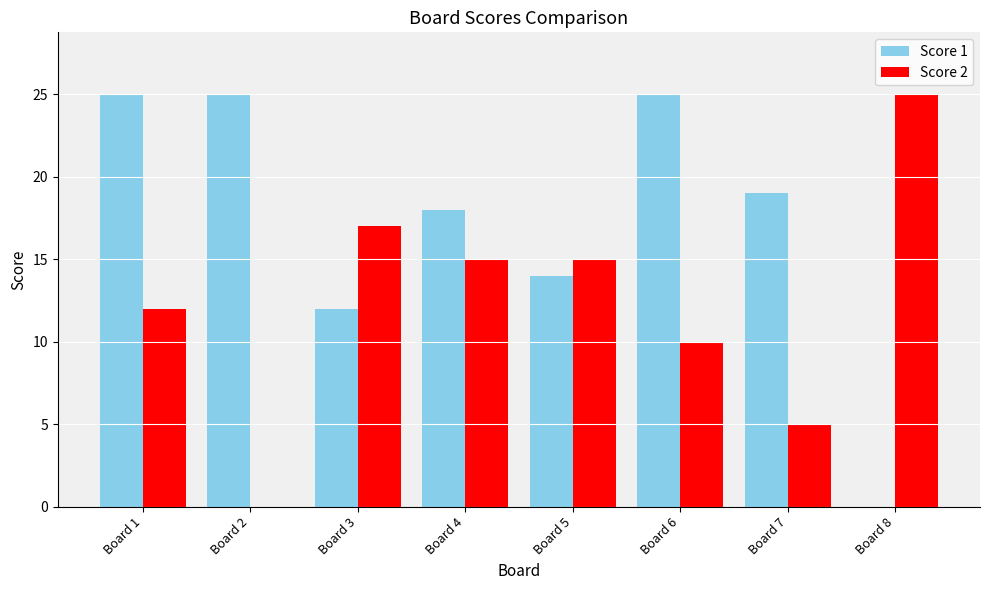

At which category is the sum across all series the highest?

Board 1